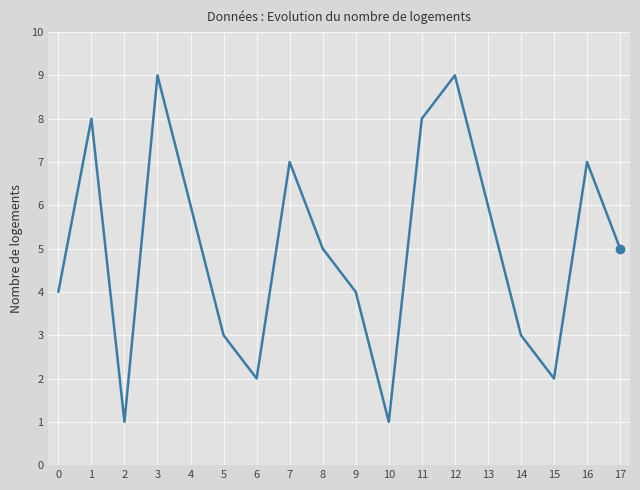

What is the greatest value displayed?

9